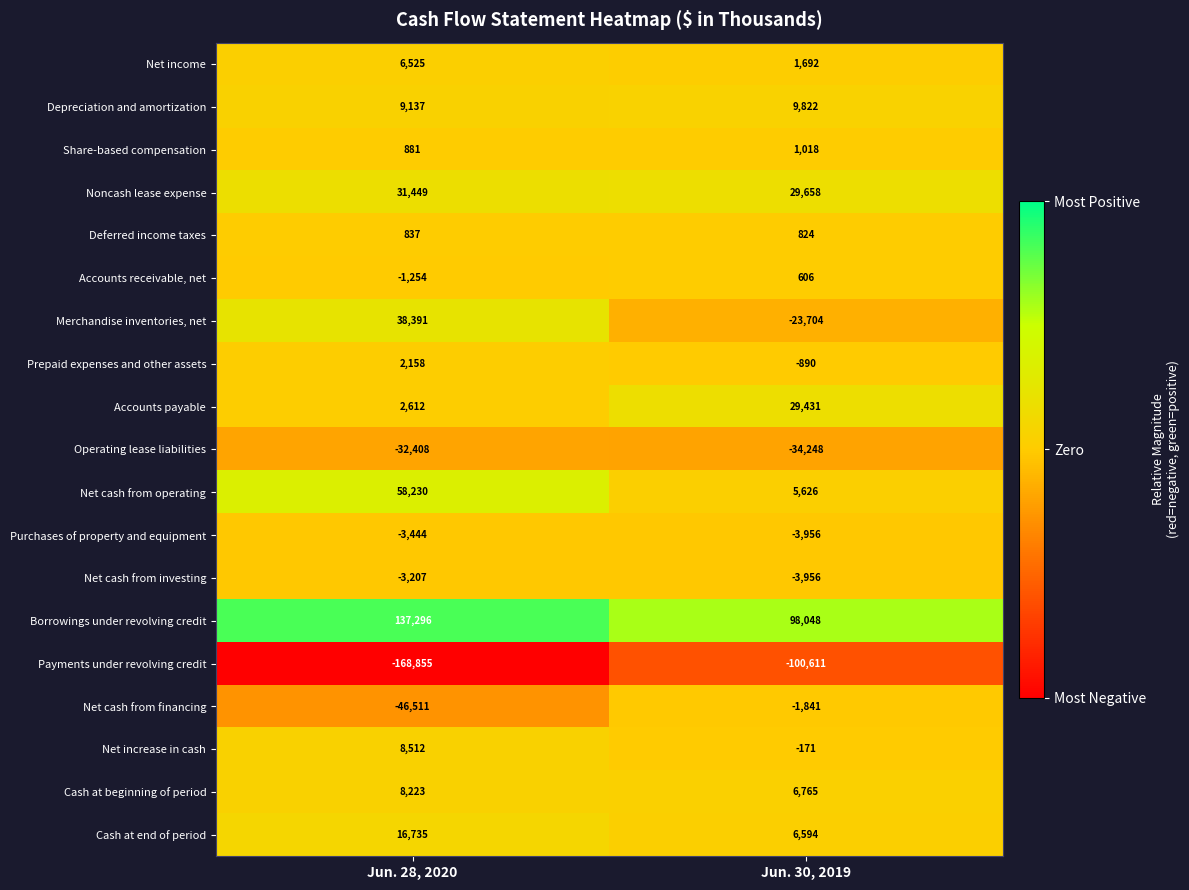

What is the difference between the highest and lowest values at Jun. 30, 2019?

198659